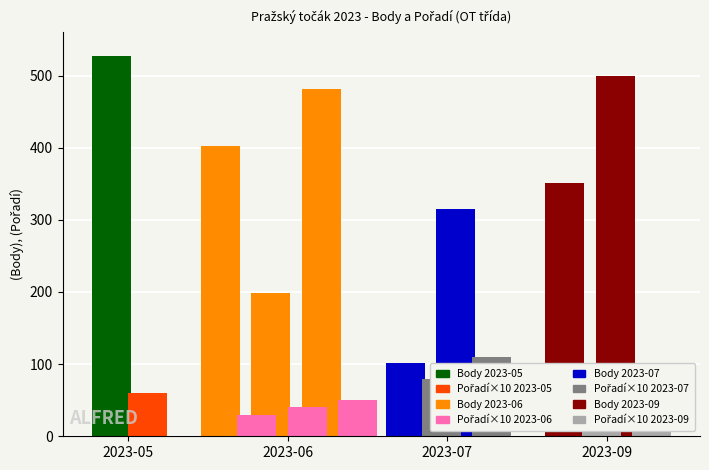

How many data points in Pořadí are less than 6?

3